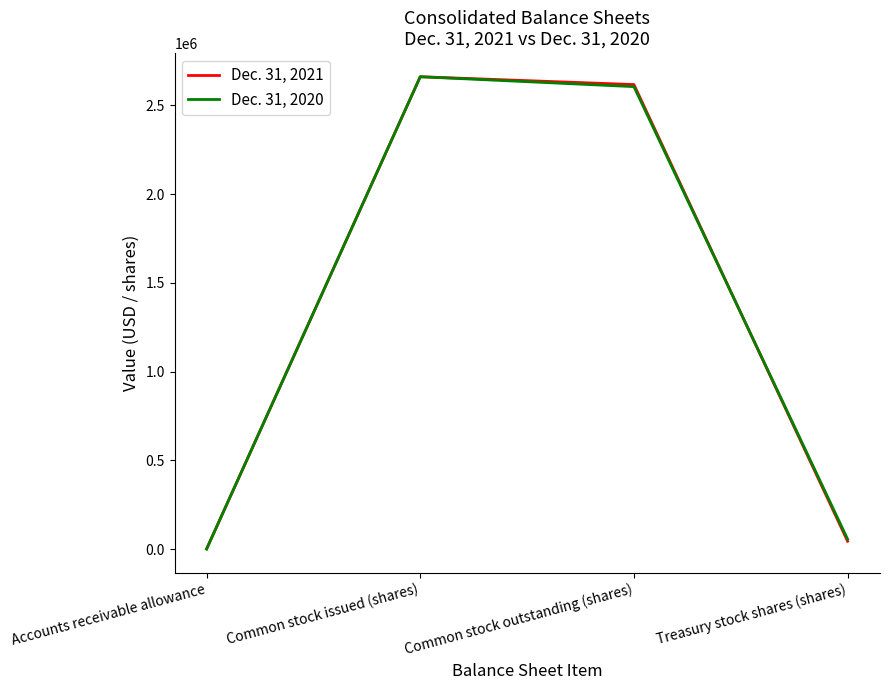

What is the sum of the Dec. 31, 2020 values at Common stock issued (shares) and Common stock outstanding (shares)?

5267075